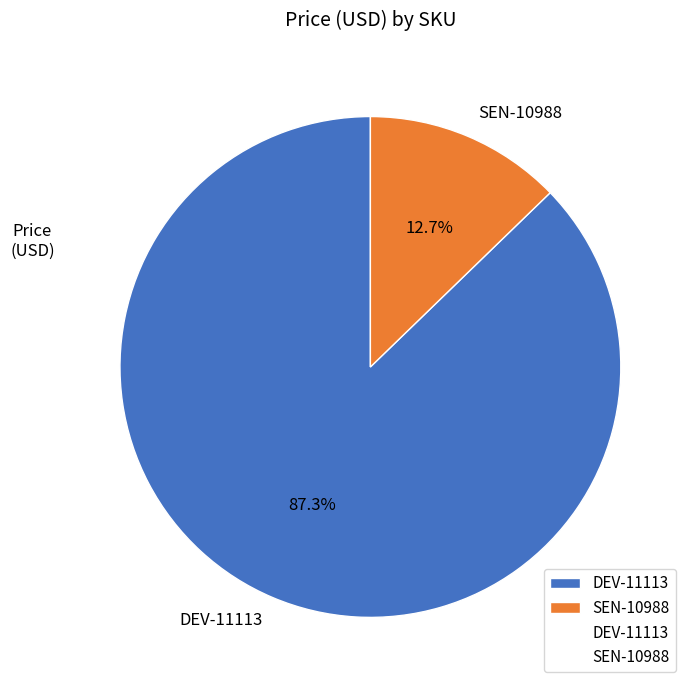

Rank the categories by value from highest to lowest.

DEV-11113, SEN-10988